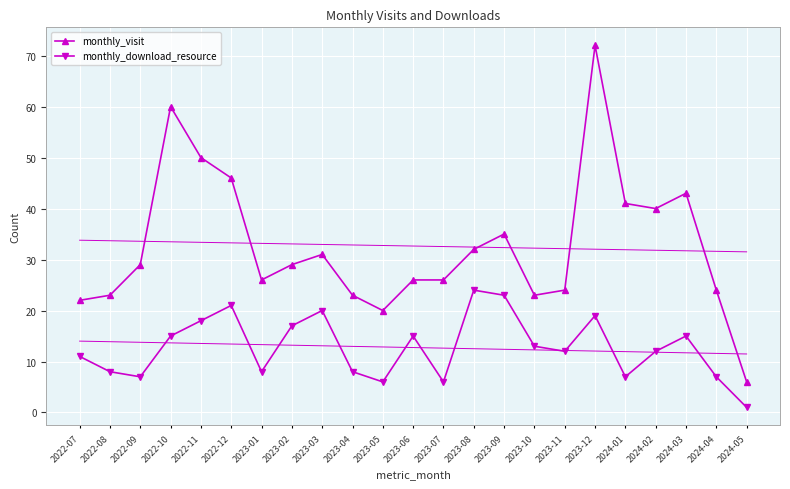

The value of monthly_visit at 2023-05 is 27. True or false?

False